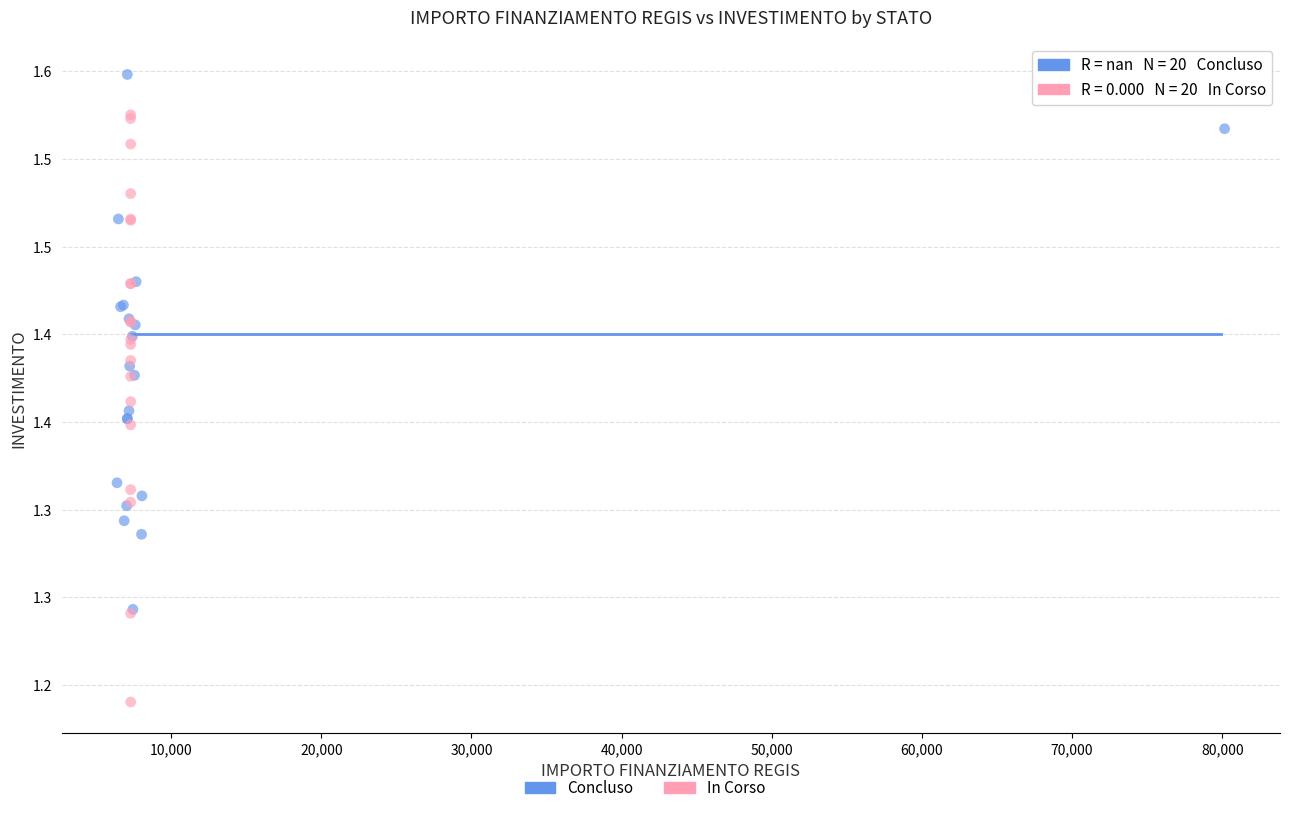

Which series has the largest Y range (max minus min)?

In Corso